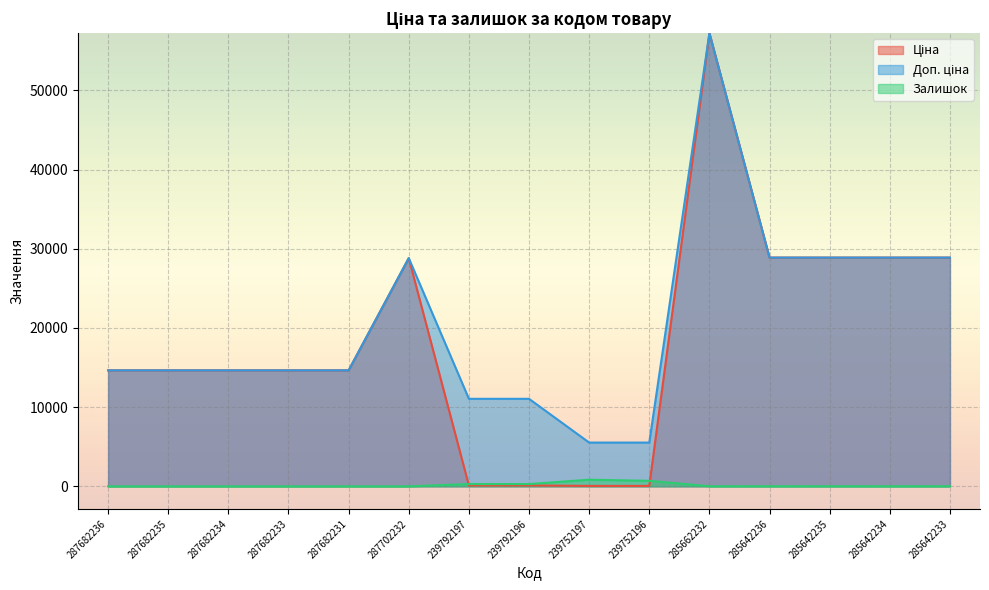

At how many categories does at least one series exceed 43599?

1